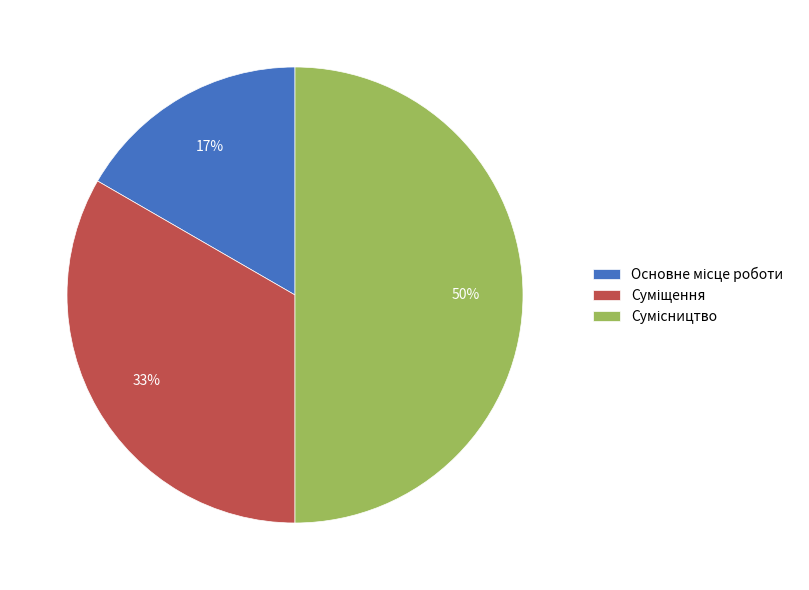

To the nearest percent, what is the average slice percentage?

33%